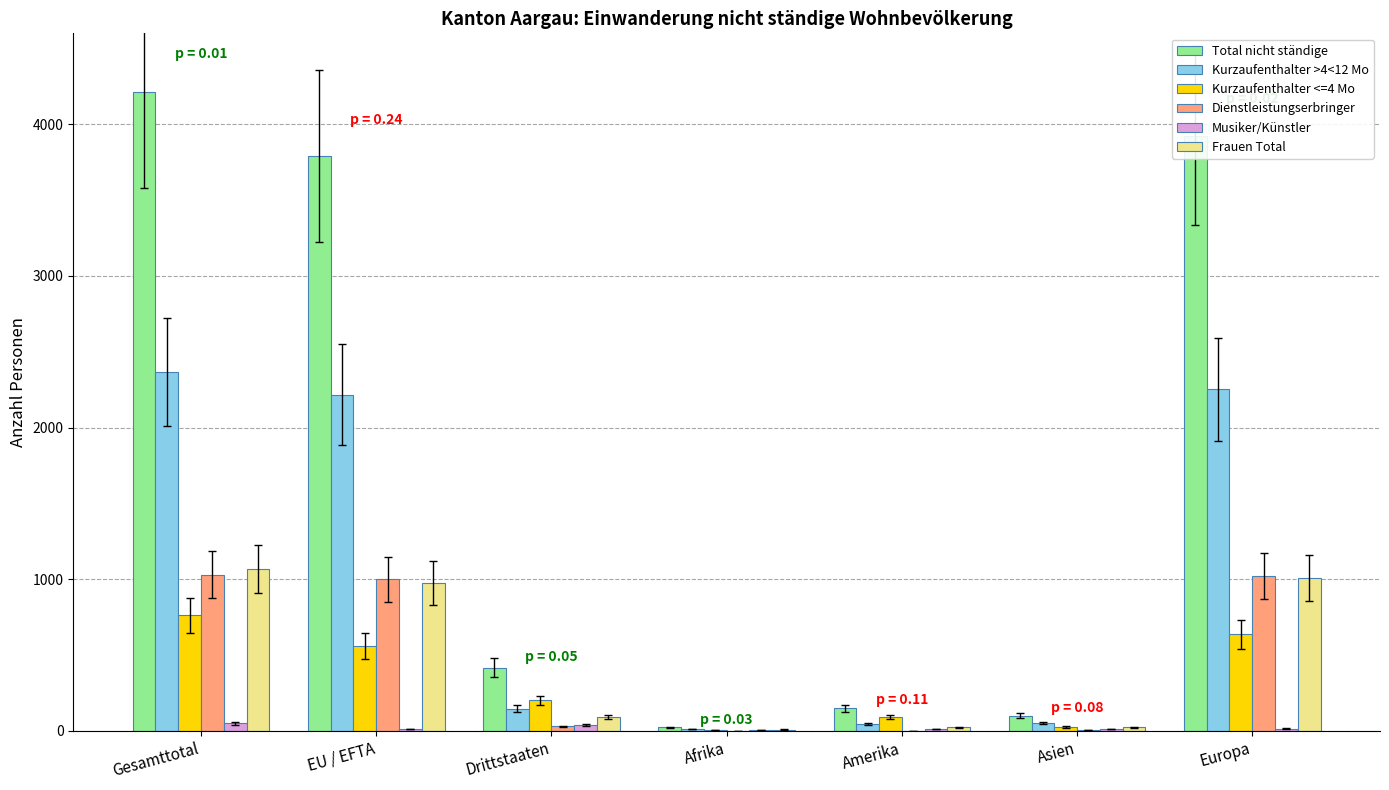

Are the bars horizontal?

No